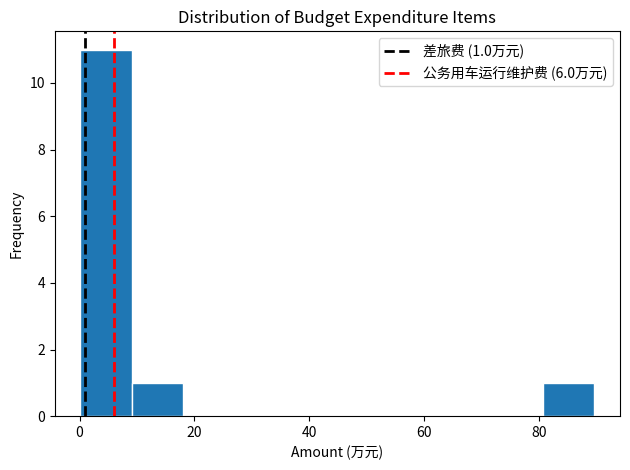

Over which range of the x-axis is the bar tallest?

0 to 10